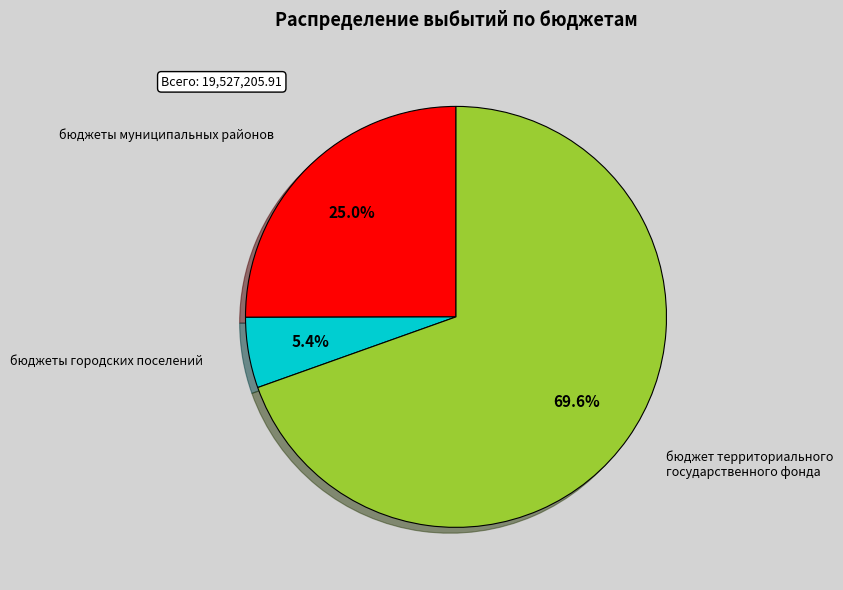

Which slice is the largest?

бюджет территориального государственного фонда